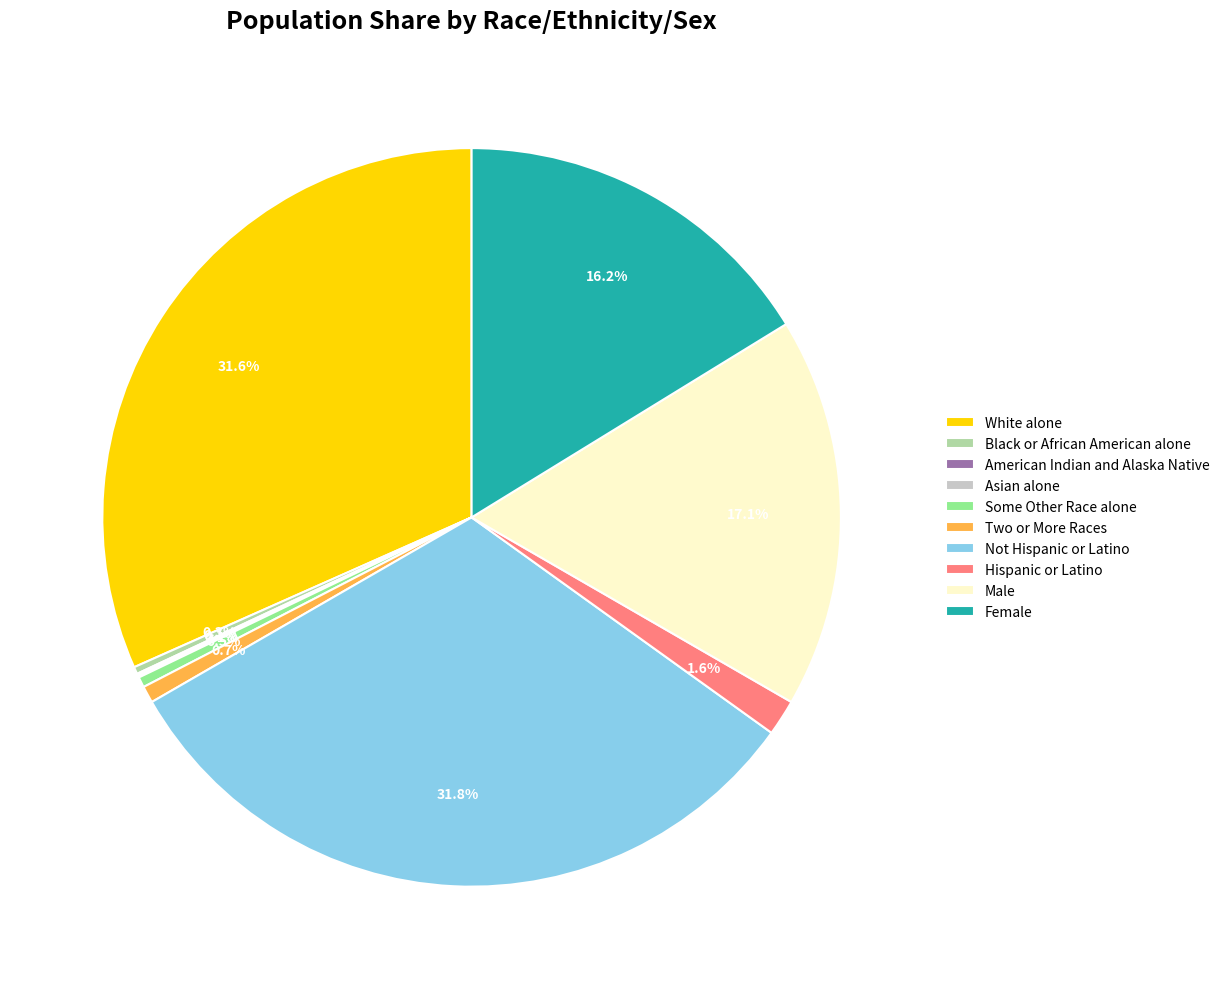

True or false: White alone accounts for 21% of the total.

False